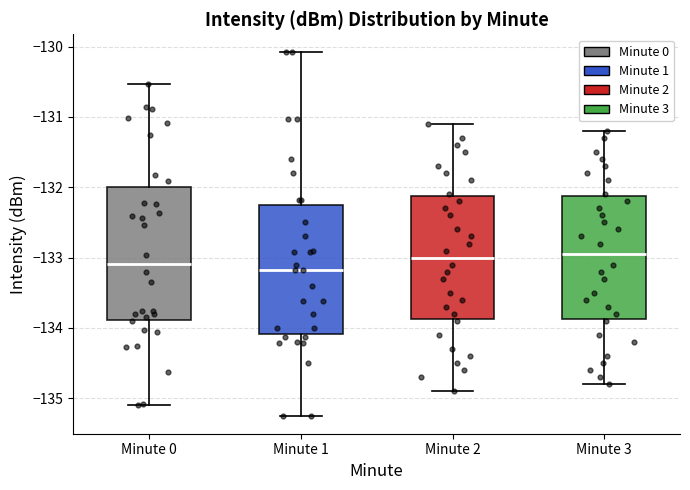

Reading left to right, read every box against the y-axis: the position of its median line, the range the box covers, and the ends of its whiskers. The values are not printed on the chart, so give them approximately, as read against the axis.

Minute 0: median -133.1, box -133.9 to -132.0, whiskers -135.1 to -130.5
Minute 1: median -133.2, box -134.1 to -132.3, whiskers -135.2 to -130.1
Minute 2: median -133.0, box -133.9 to -132.1, whiskers -134.9 to -131.1
Minute 3: median -132.9, box -133.9 to -132.1, whiskers -134.8 to -131.2